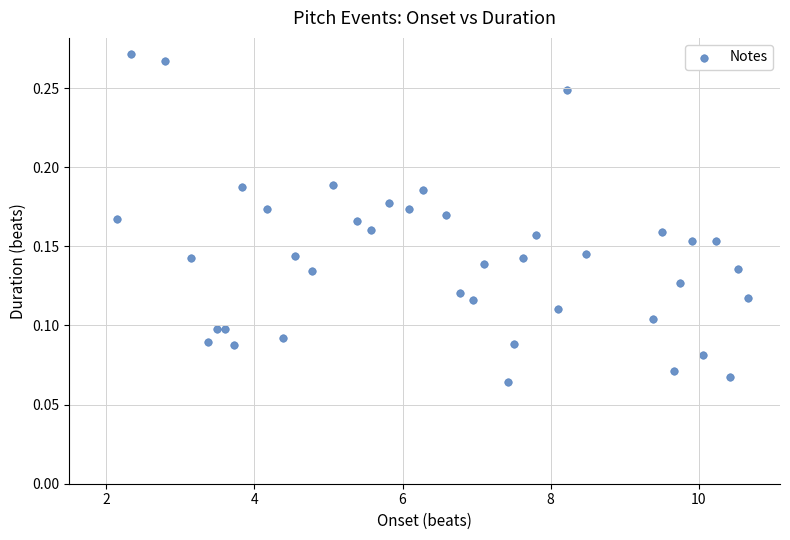

What is the range of X values (max minus min)?

8.5